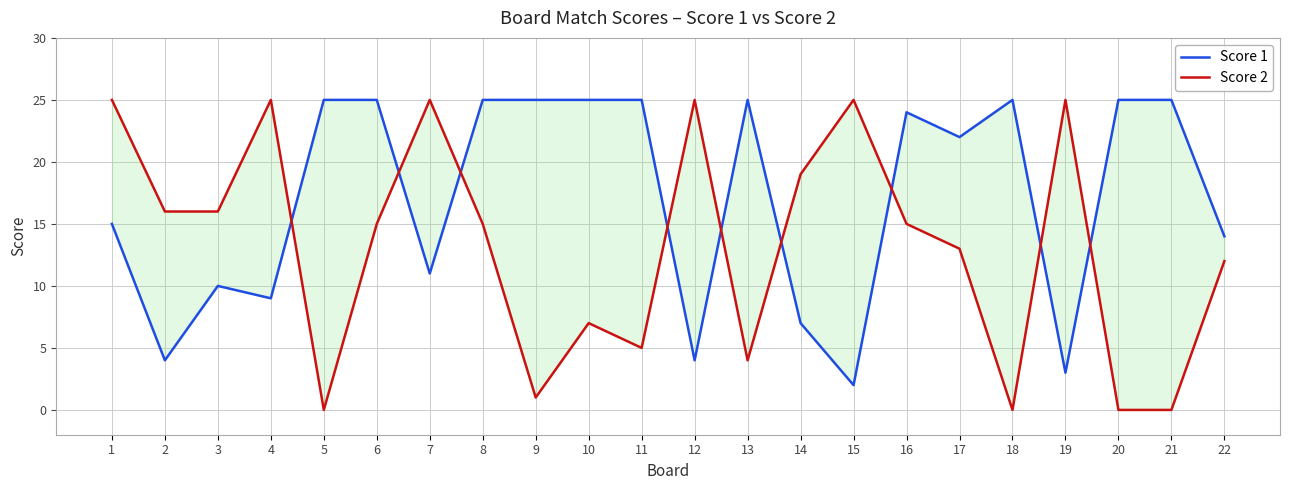

At which category is the sum across all series the highest?

1